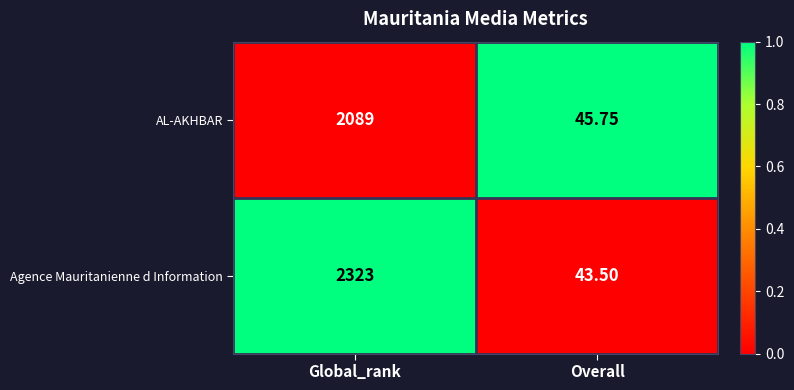

How many data points in Agence Mauritanienne d Information are less than 2323?

1